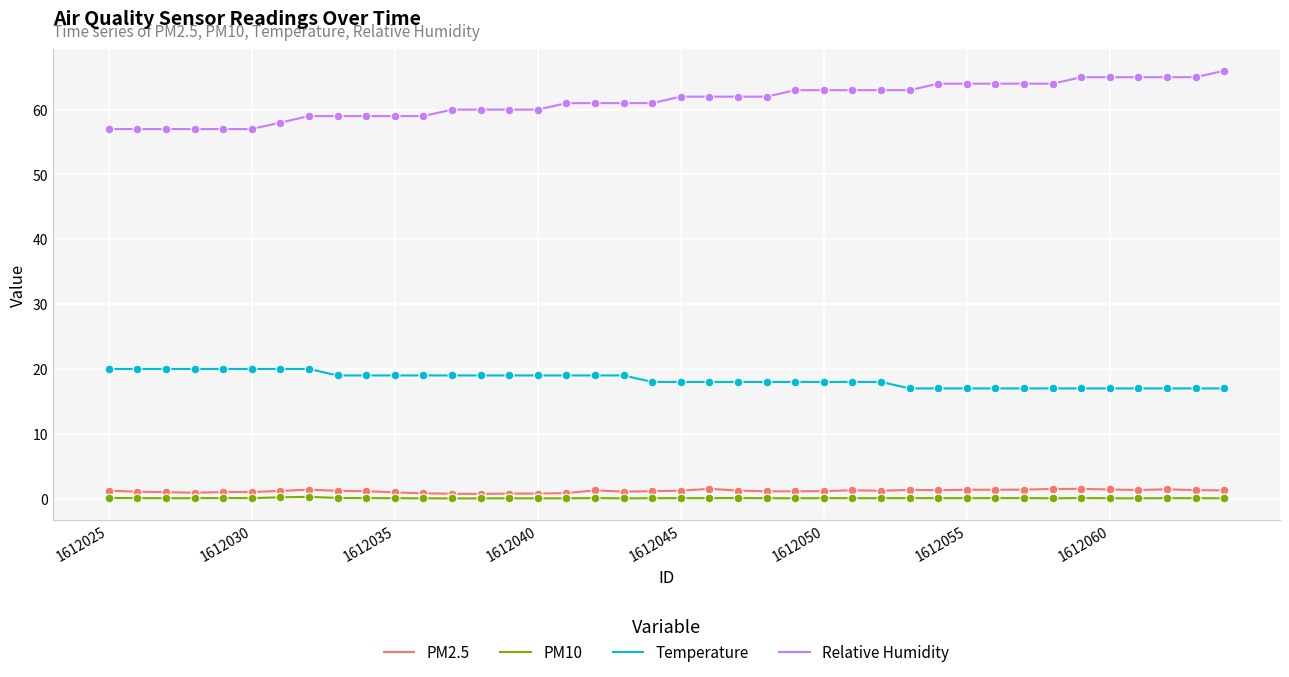

Which series has the widest spread of values?

Relative Humidity